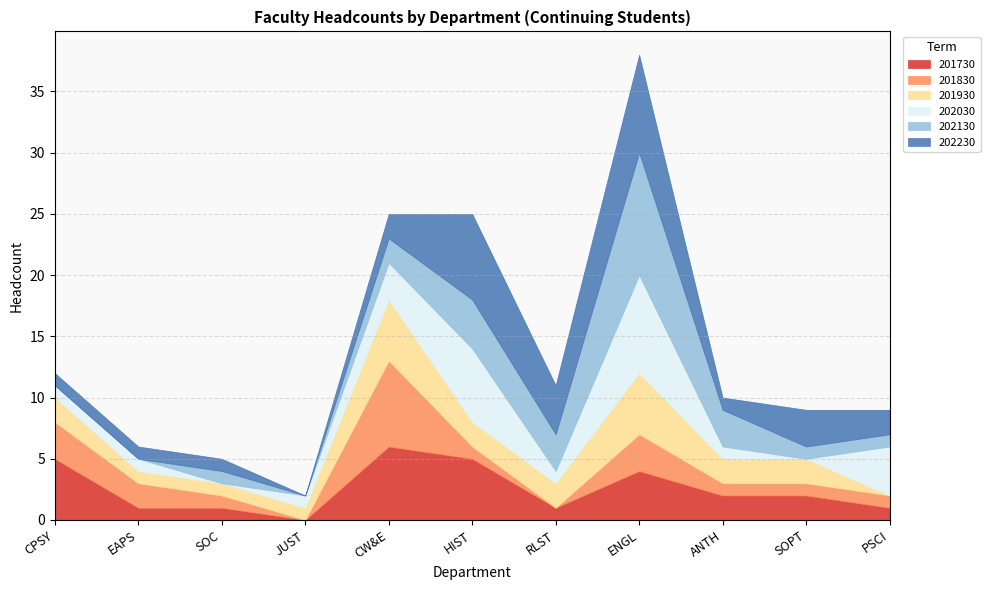

Reading right to left, list all the values displayed in this chart.

201730: PSCI=1	SOPT=2	ANTH=2	ENGL=4	RLST=1	HIST=5	CW&E=6	JUST=0	SOC=1	EAPS=1	CPSY=5
201830: PSCI=1	SOPT=1	ANTH=1	ENGL=3	RLST=0	HIST=1	CW&E=7	JUST=0	SOC=1	EAPS=2	CPSY=3
201930: PSCI=0	SOPT=2	ANTH=2	ENGL=5	RLST=2	HIST=2	CW&E=5	JUST=1	SOC=1	EAPS=1	CPSY=2
202030: PSCI=4	SOPT=0	ANTH=1	ENGL=8	RLST=1	HIST=6	CW&E=3	JUST=1	SOC=0	EAPS=1	CPSY=1
202130: PSCI=1	SOPT=1	ANTH=3	ENGL=10	RLST=3	HIST=4	CW&E=2	JUST=0	SOC=1	EAPS=0	CPSY=0
202230: PSCI=2	SOPT=3	ANTH=1	ENGL=8	RLST=4	HIST=7	CW&E=2	JUST=0	SOC=1	EAPS=1	CPSY=1